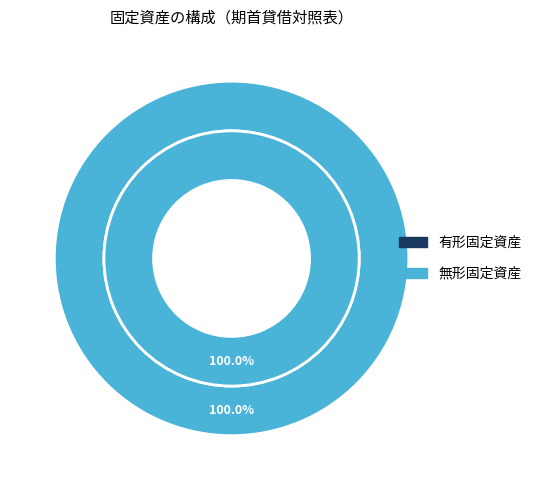

Does 無形固定資産 account for over 50% of the chart?

Yes